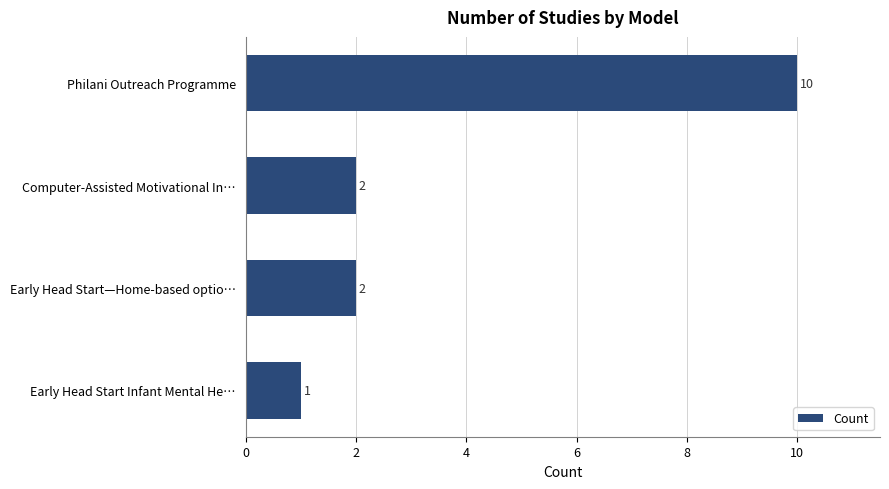

What is the smallest value displayed?

1